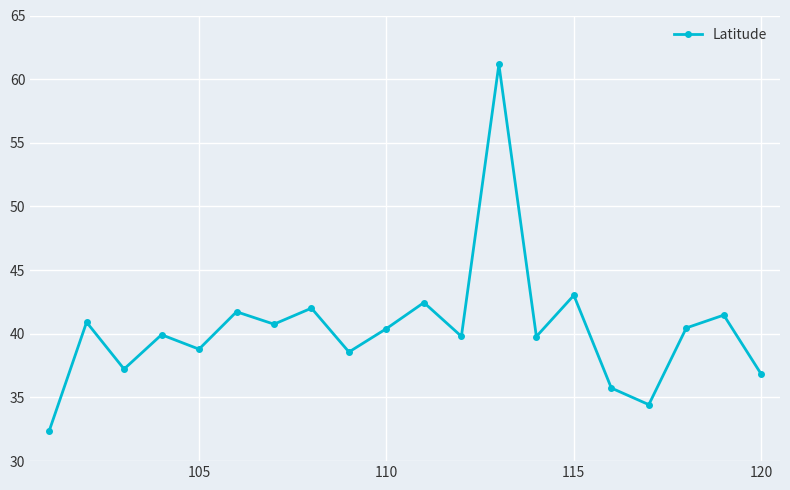

What is the value of the 3rd point from the left?

37.2